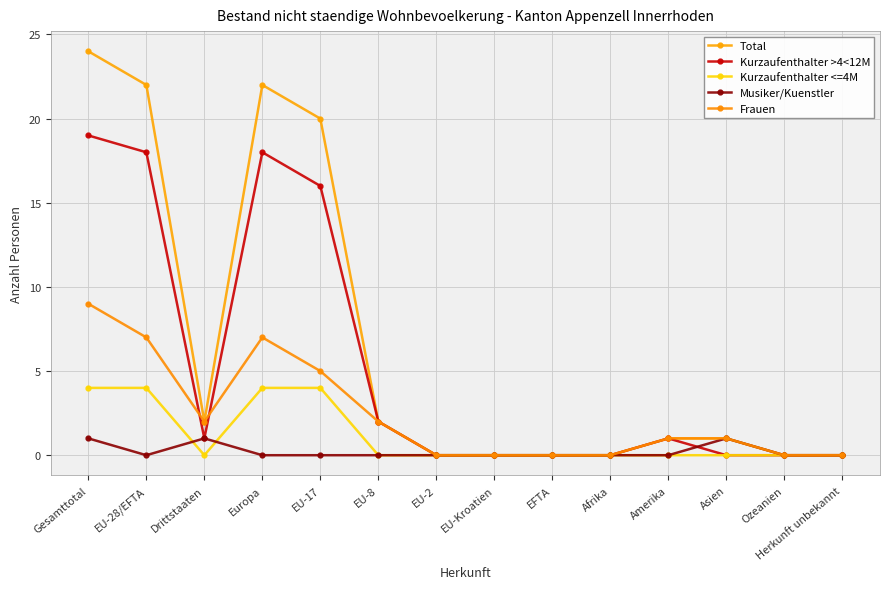

True or false: Musiker/Kuenstler has more than 2 interior local peaks.

False